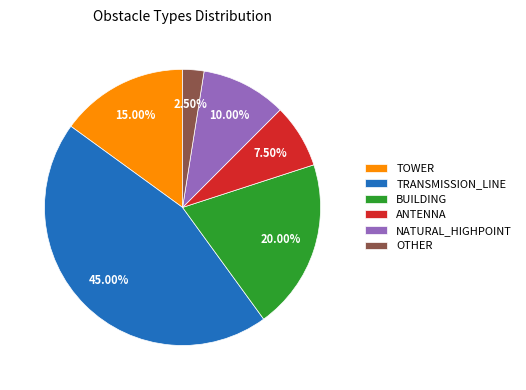

Combined, do TRANSMISSION_LINE and ANTENNA account for over 50%?

Yes